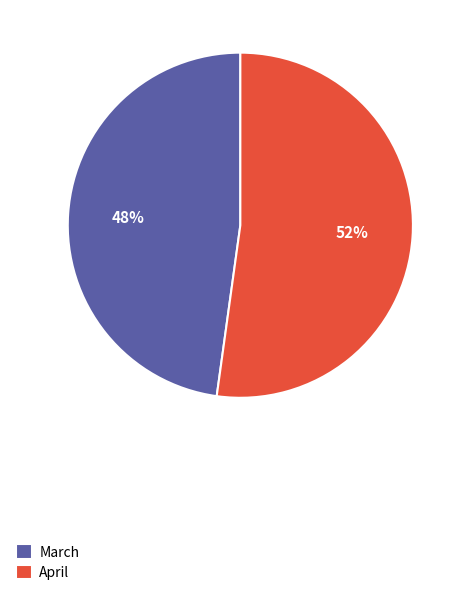

Is it true that April is 52% of the pie?

True